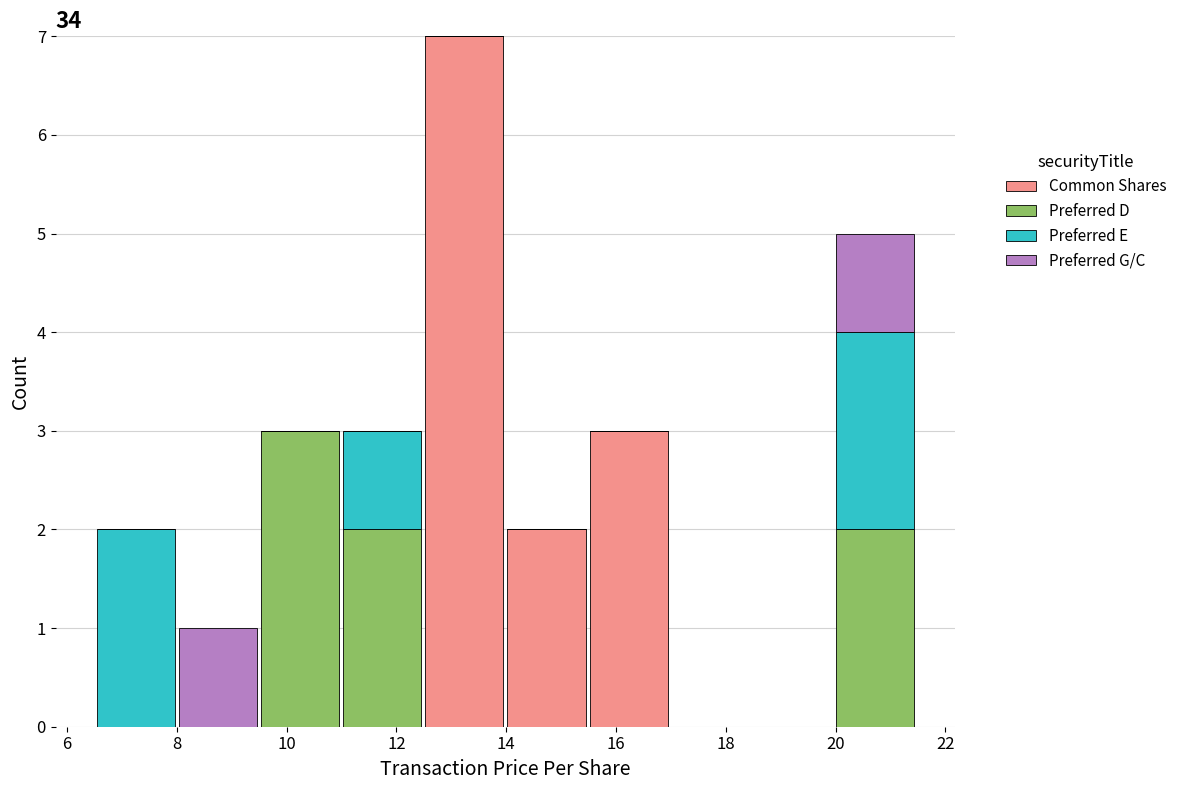

Which range on the x-axis has the tallest stacked bar (by total height)?

12.4 to 14.0